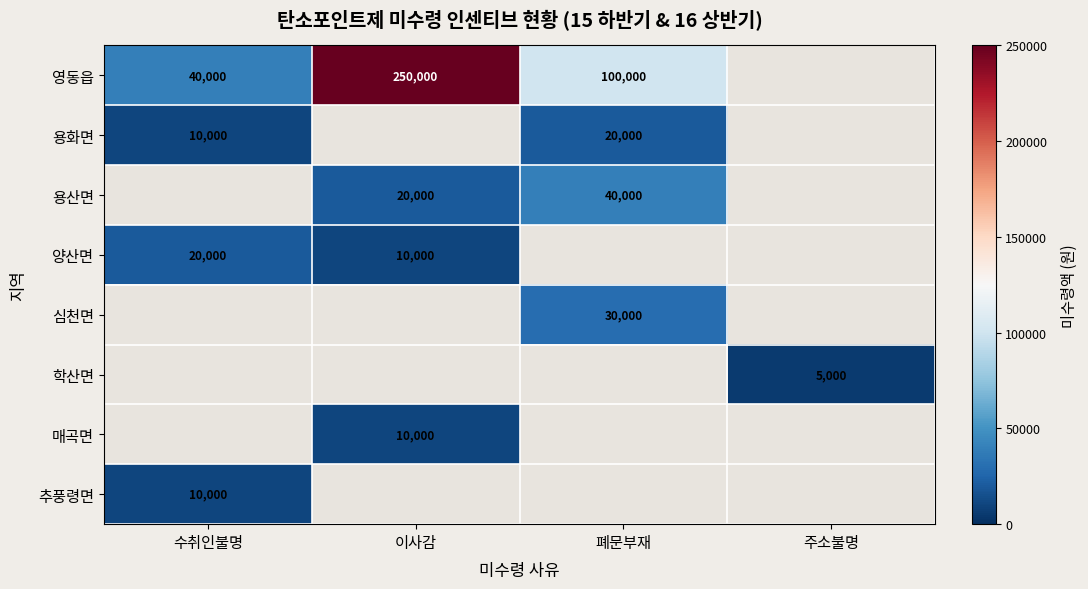

True or false: 용산면 has a value of 40000 at 폐문부재.

True